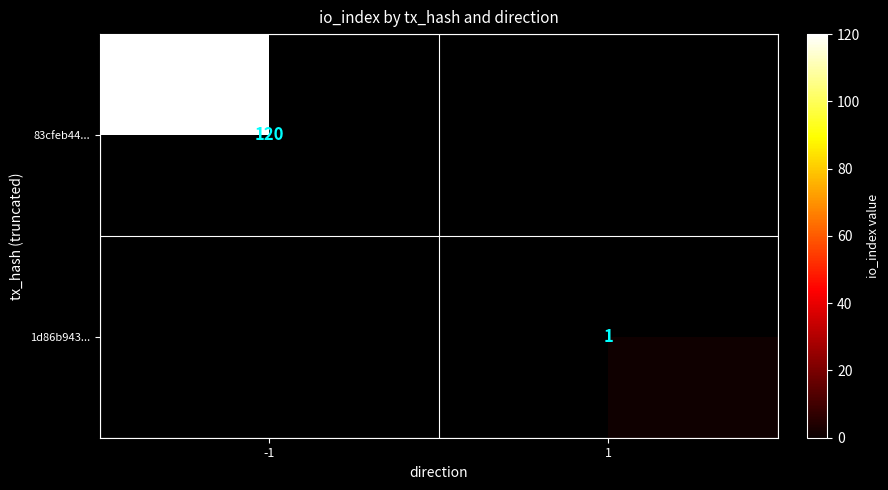

True or false: 1d86b943... has a value of 2 at 1.

False